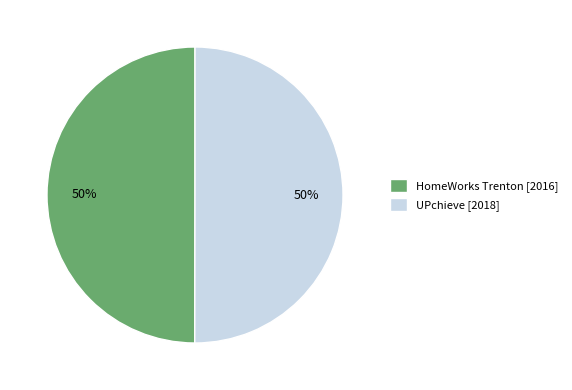

Combined, do UPchieve [2018] and HomeWorks Trenton [2016] account for over 50%?

Yes